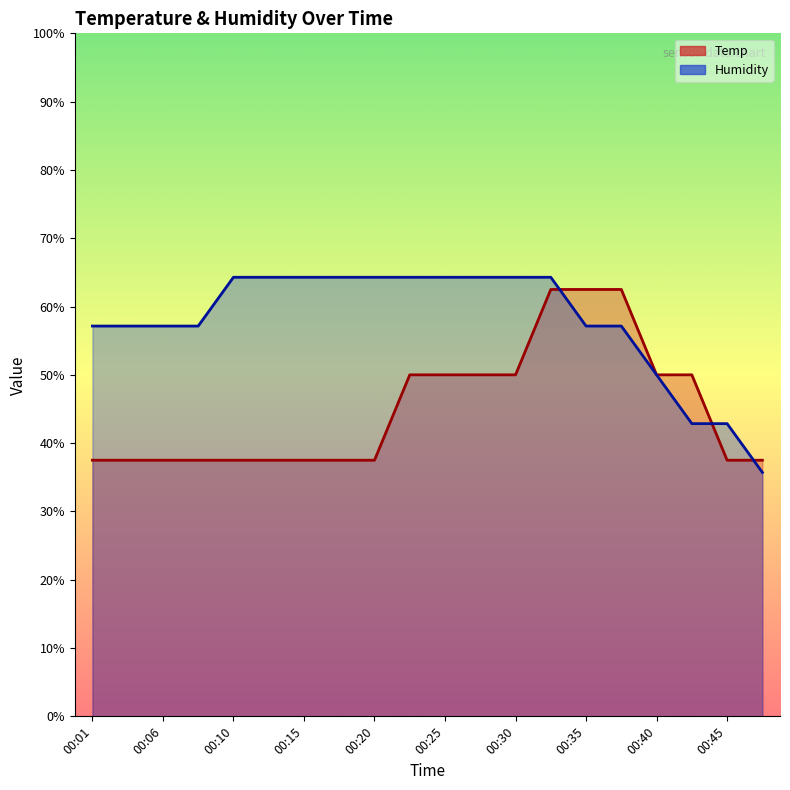

What value does the Temp series have at 00:35?

62.5